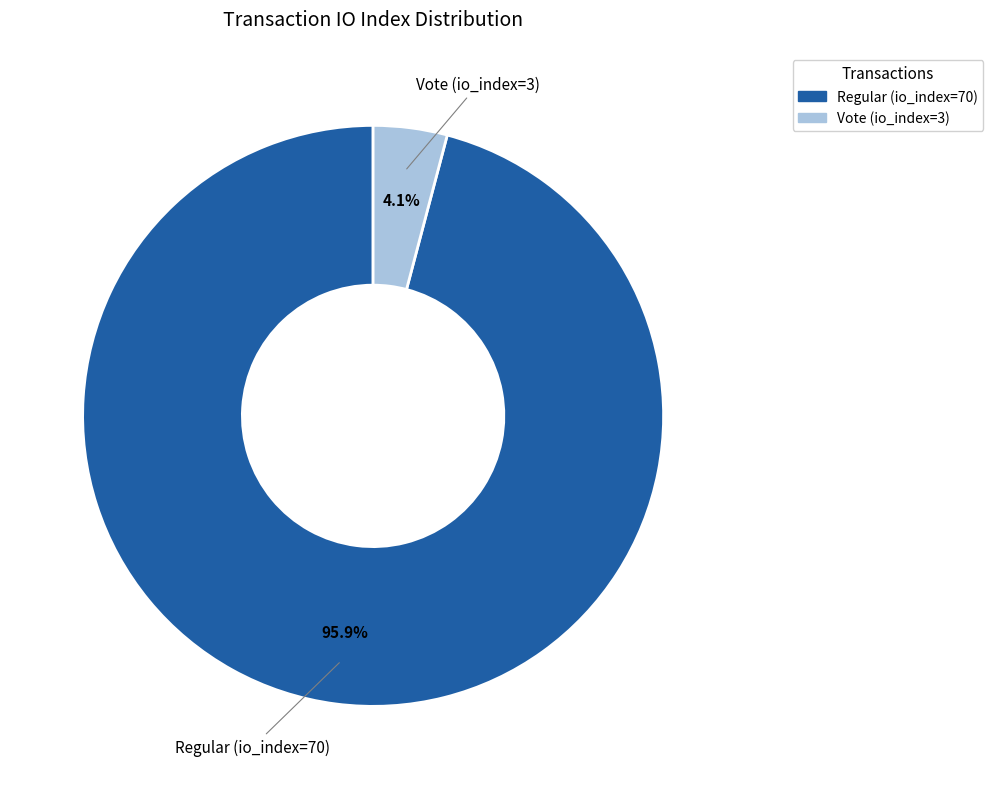

Rank the categories by value from lowest to highest.

Vote (io_index=3), Regular (io_index=70)